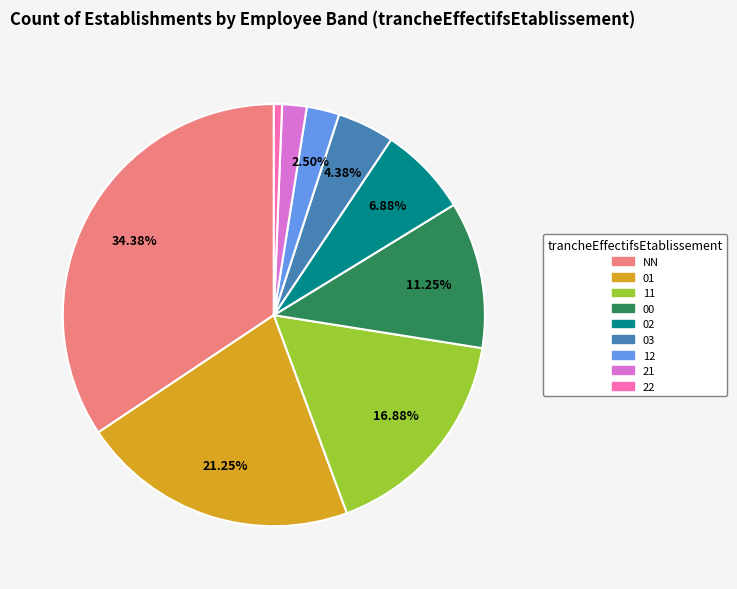

The 01 slice represents 28% of the pie. True or false?

False